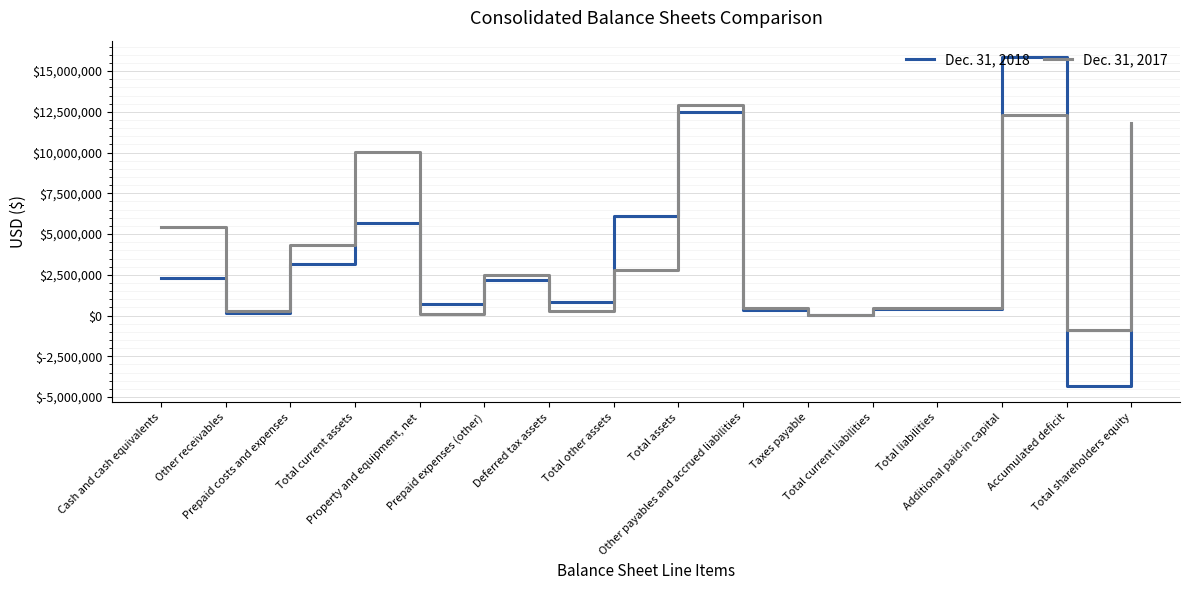

How many distinct data groups are displayed?

2